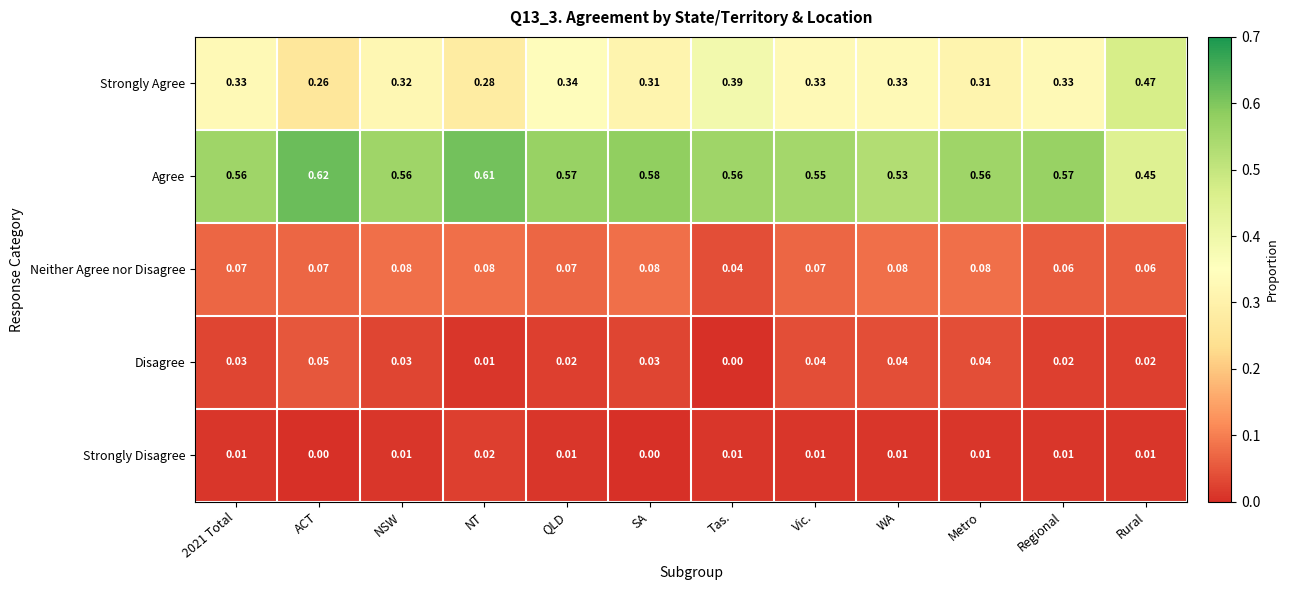

At which label is Strongly Agree closest to 0?

ACT